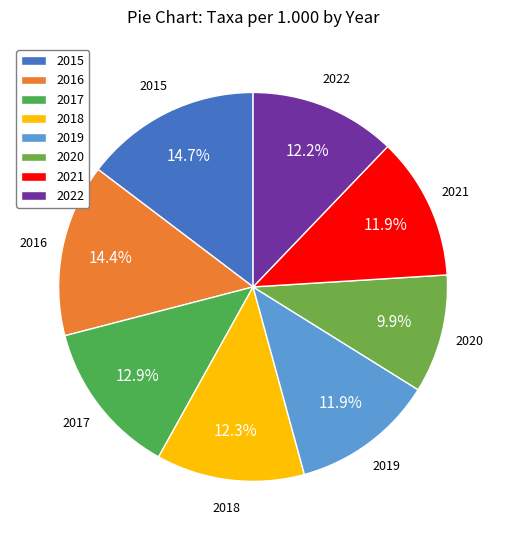

Between 2018 and 2016, which is larger?

2016